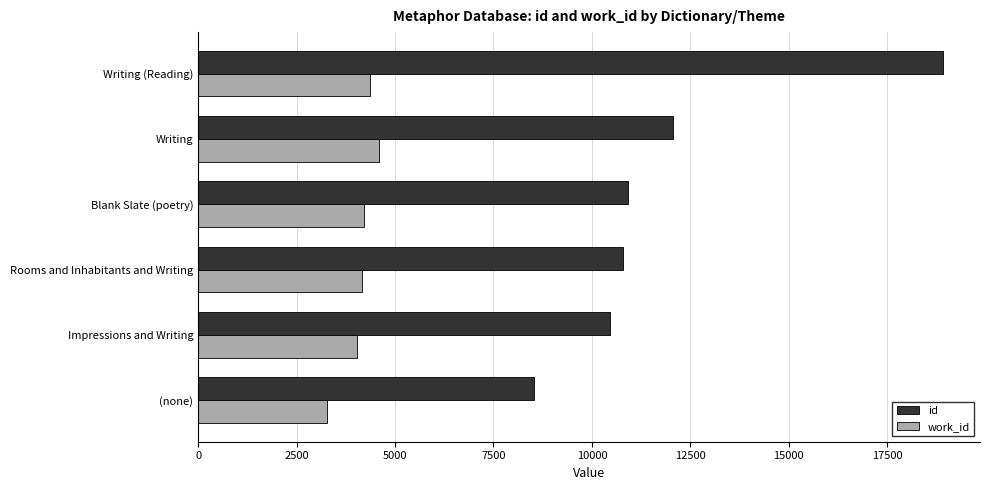

What is the difference between the highest and lowest values at Blank Slate (poetry)?

6702